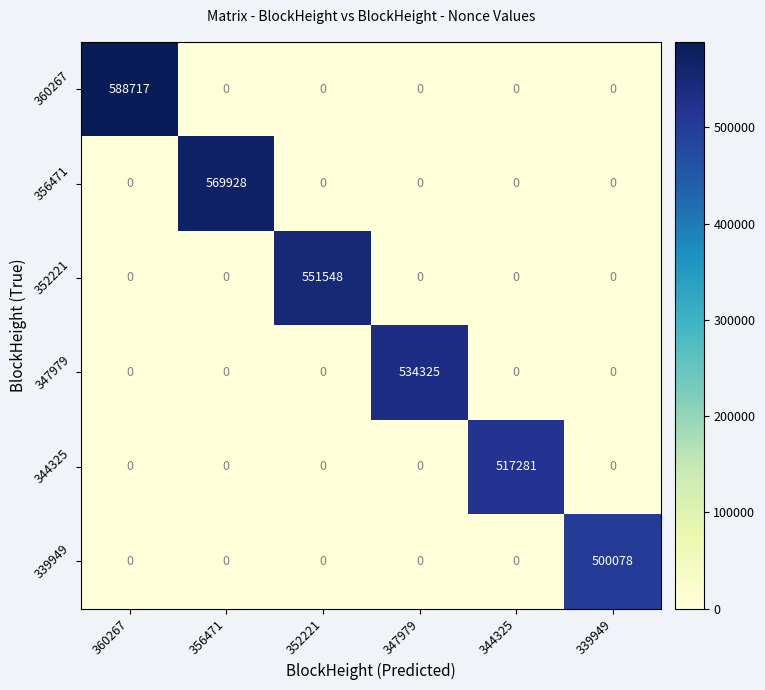

What is the difference between the highest and lowest values at 352221?

551548